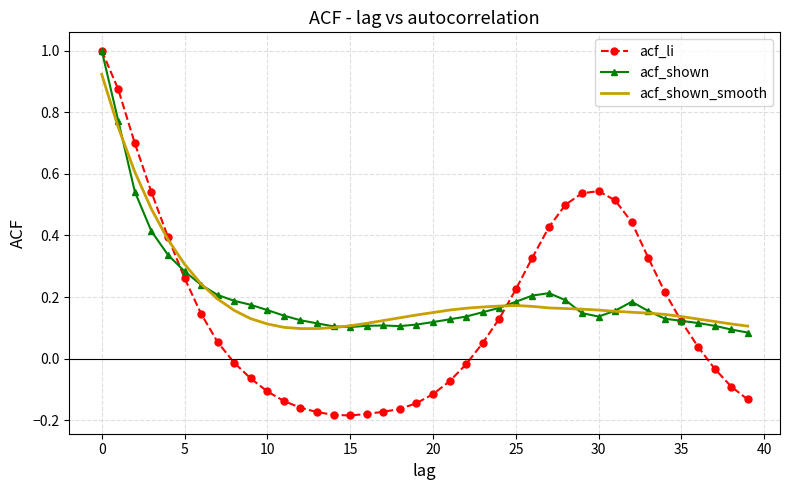

True or false: acf_shown_smooth has more than 0 points higher than both neighbors.

True